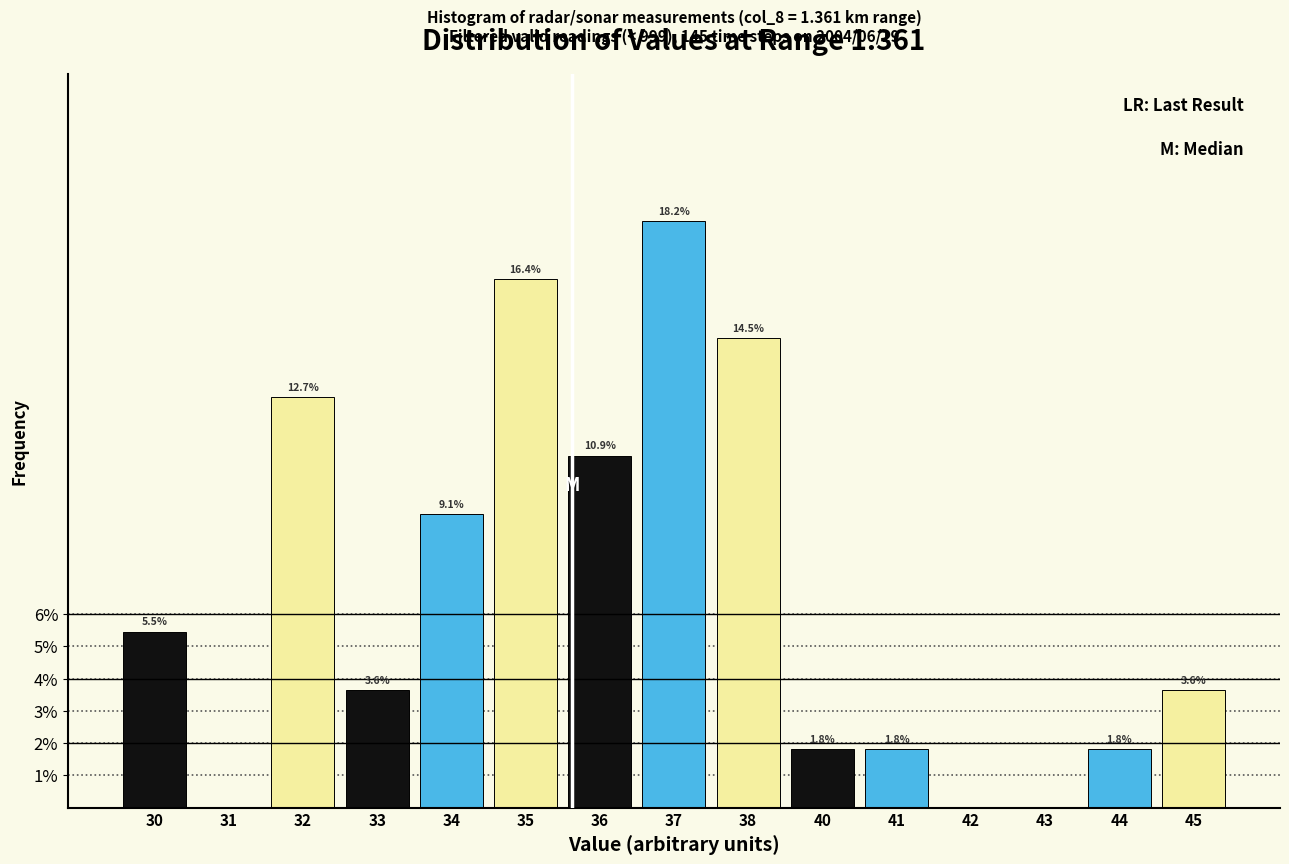

Reading left to right, what are all the values shown in this chart?

30=5.5	31=0.0	32=12.7	33=3.6	34=9.1	35=16.4	36=10.9	37=18.2	38=14.5	40=1.8	41=1.8	42=0.0	43=0.0	44=1.8	45=3.6